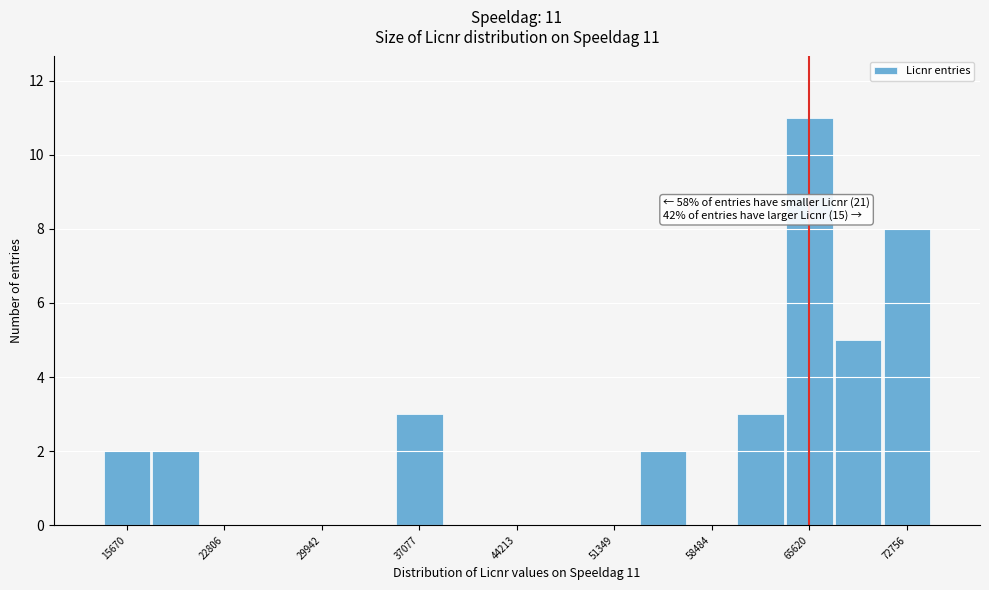

Around what value on the x-axis is the tallest bar? Give the approximate position of its centre, as read against the axis.

66000